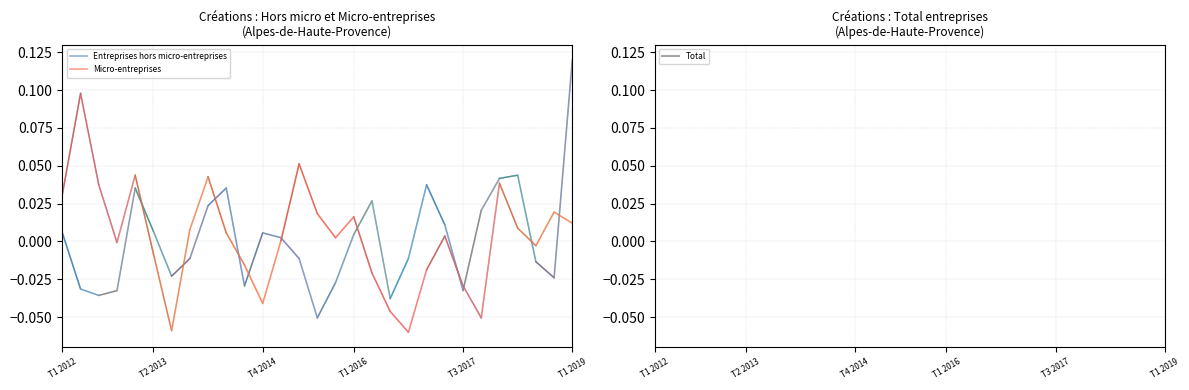

At which label does Micro-entreprises first exceed 0?

T1 2012